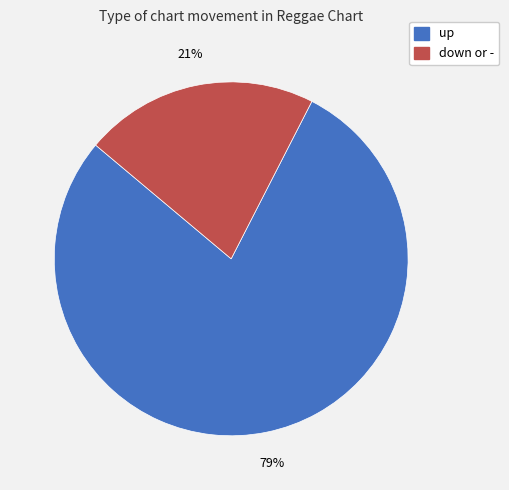

Does down or - represent more than half of the total?

No